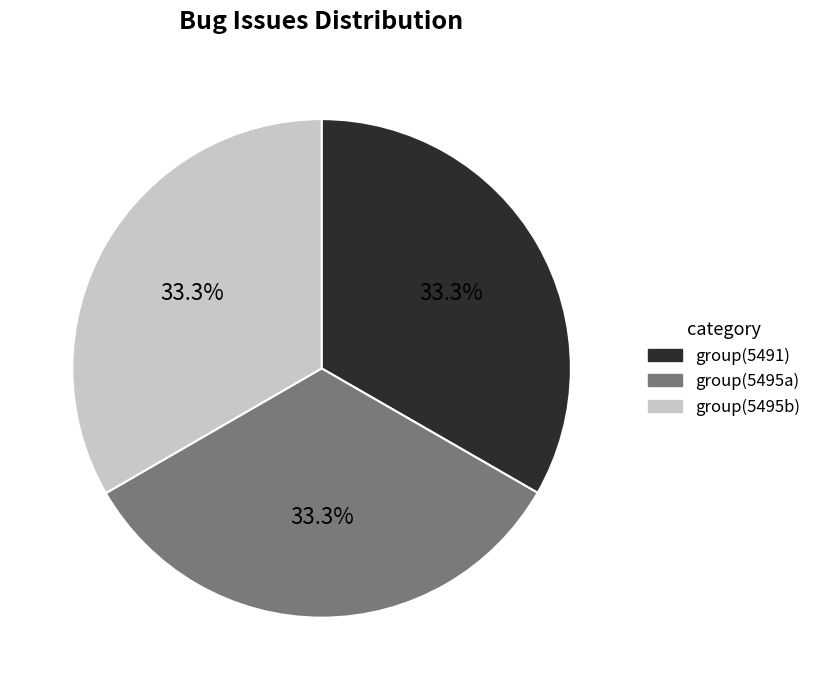

Does any single category account for the majority?

No